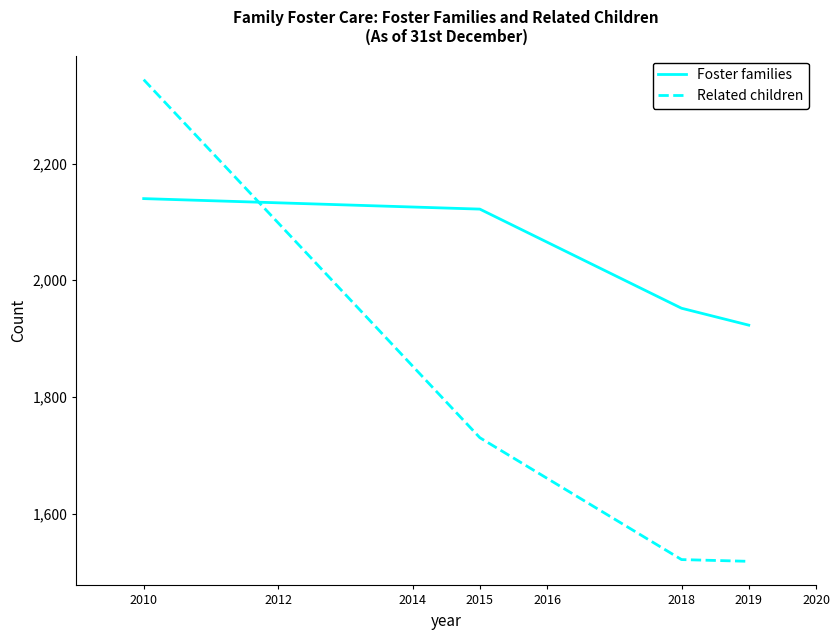

Does the chart have visible grid lines?

No